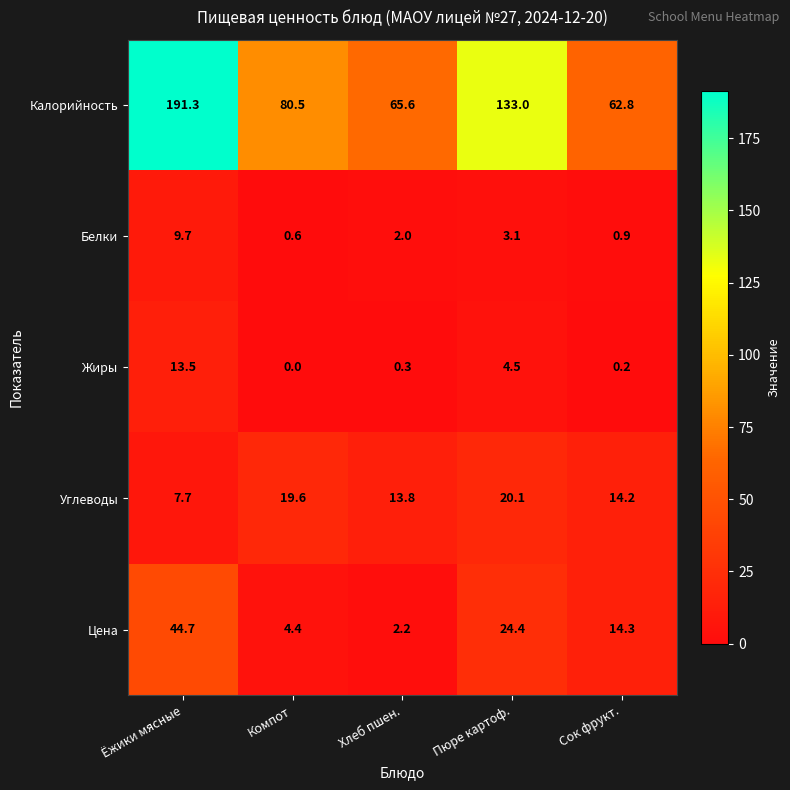

What is the minimum value for Калорийность?

62.8